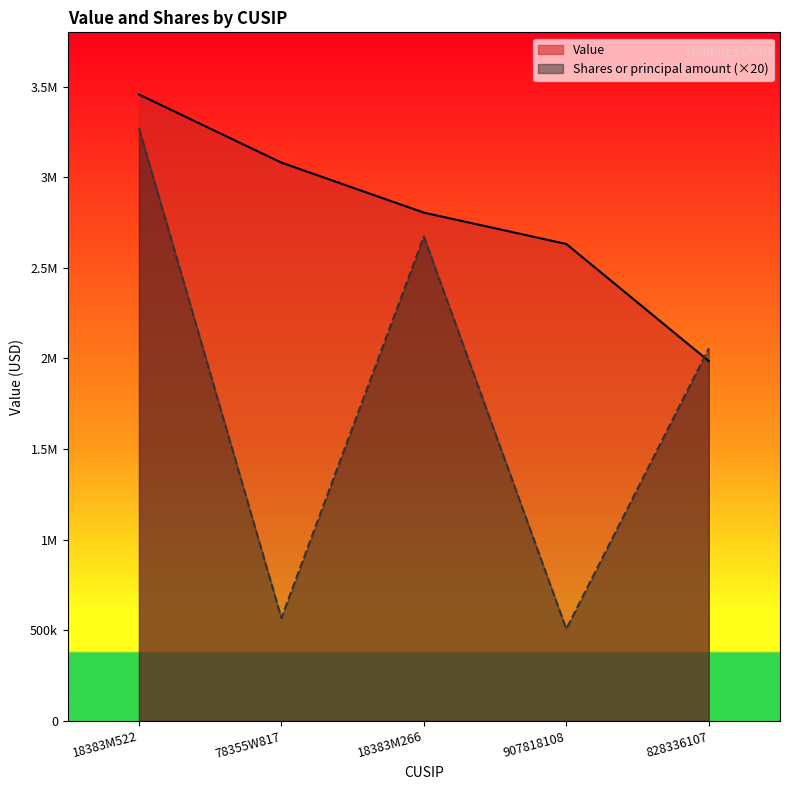

At which category does the chart reach its minimum across all series?

907818108